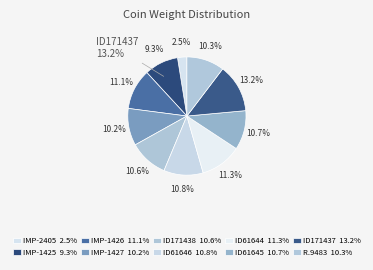

How much of the chart is everything except ID61644?

88.7%